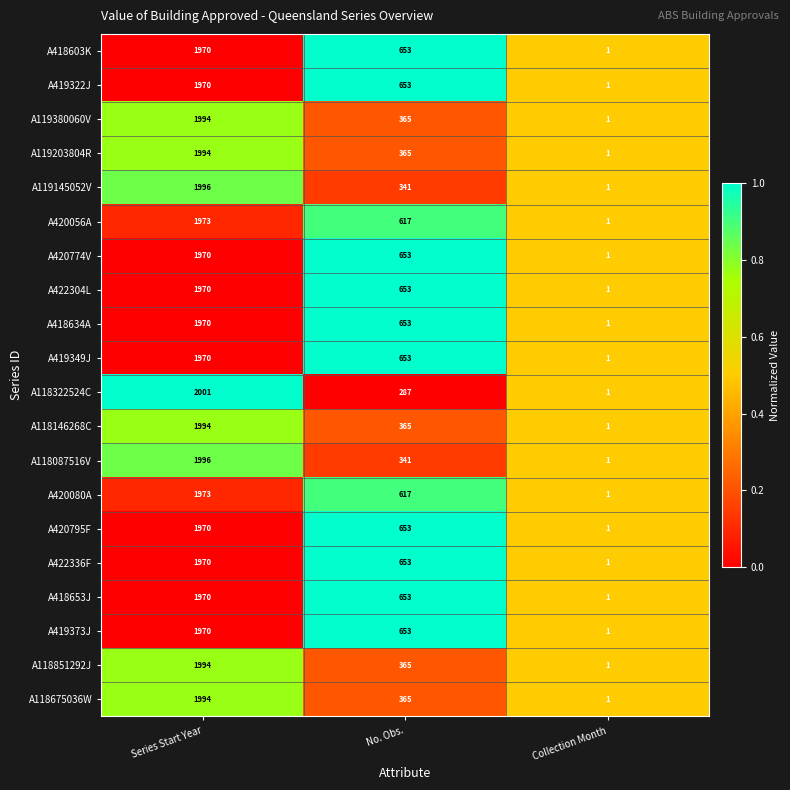

Count the number of data series in this chart.

20